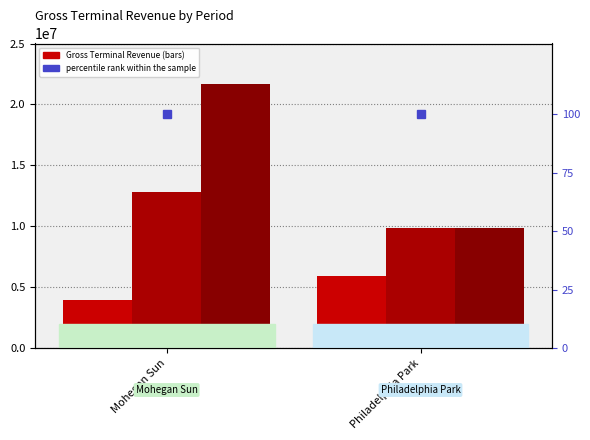

Does the chart contain stacked bars?

No